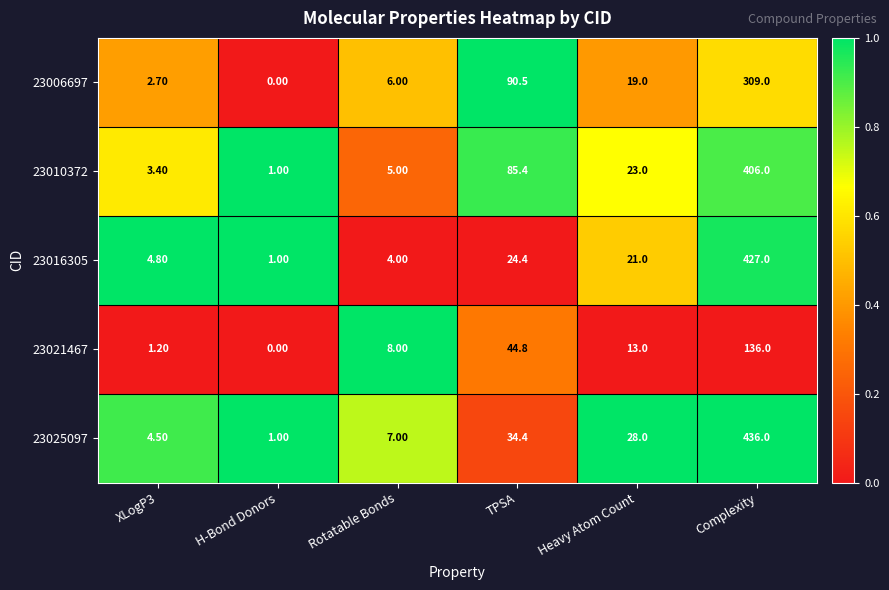

At which category does the chart reach its peak across all series?

Complexity